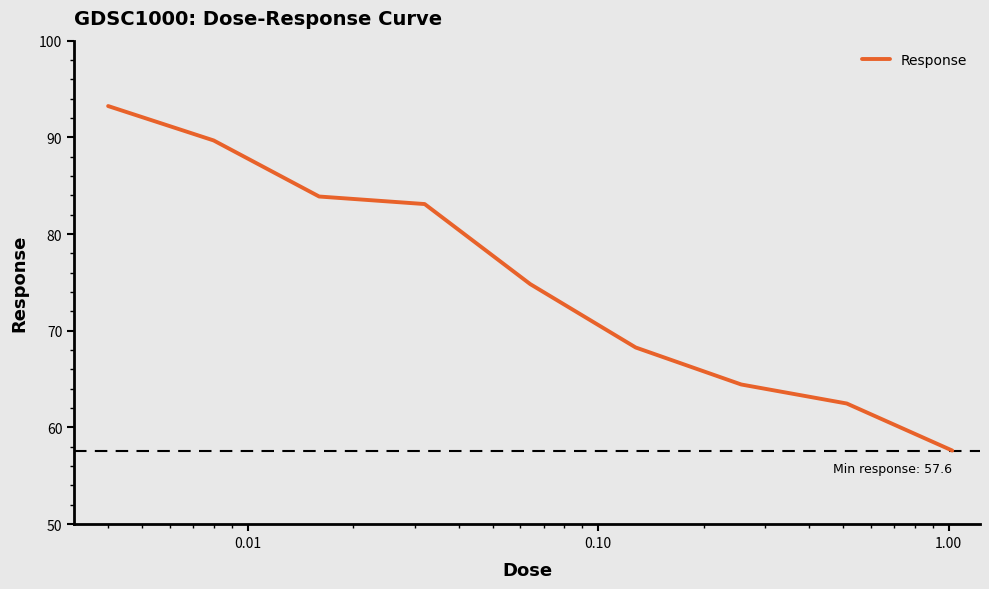

True or false: there are more than 0 points higher than both neighbors.

False